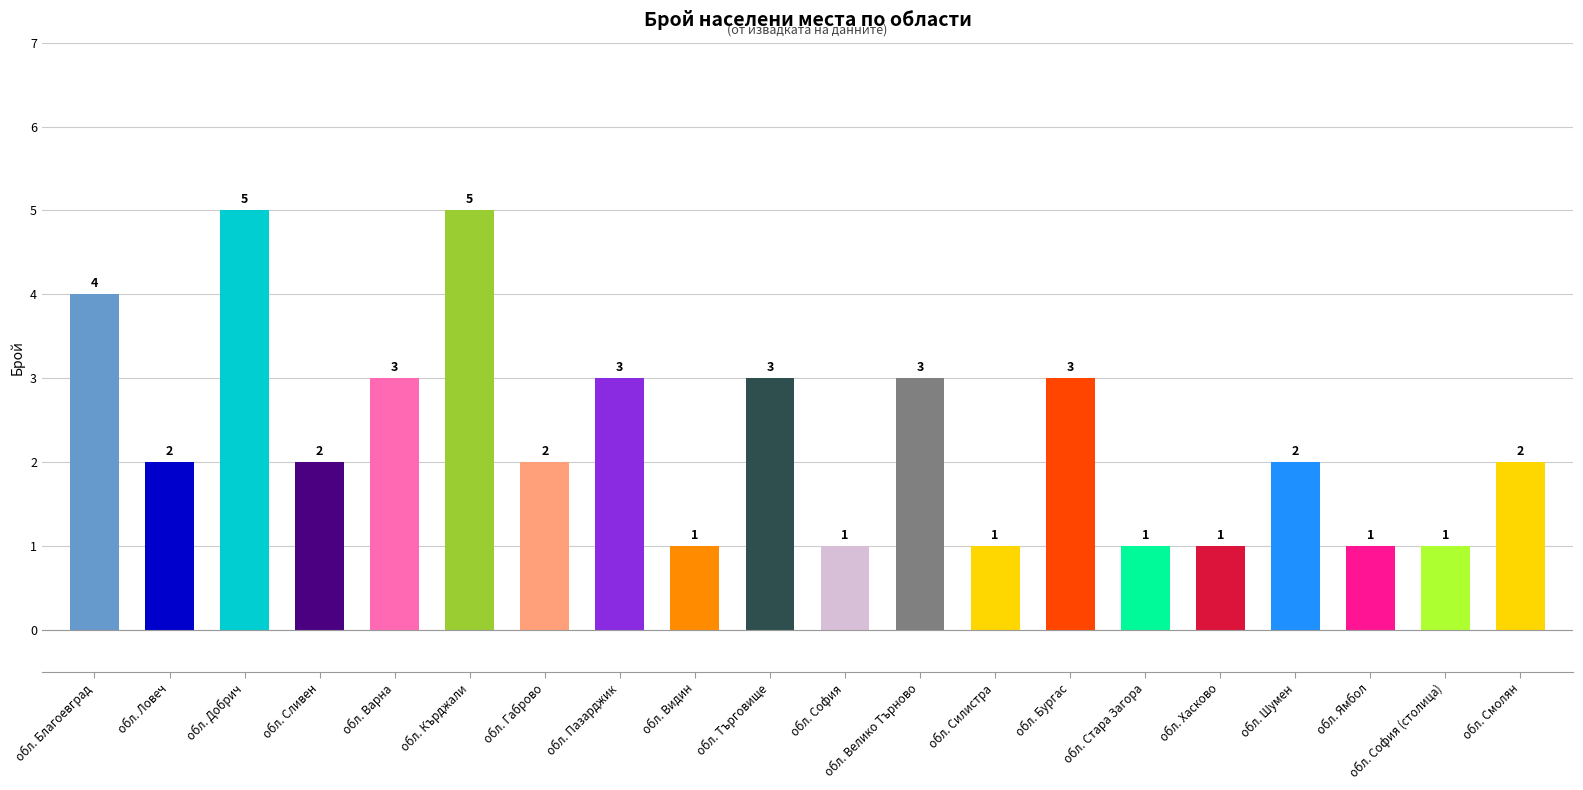

What is the maximum value shown in the chart?

5